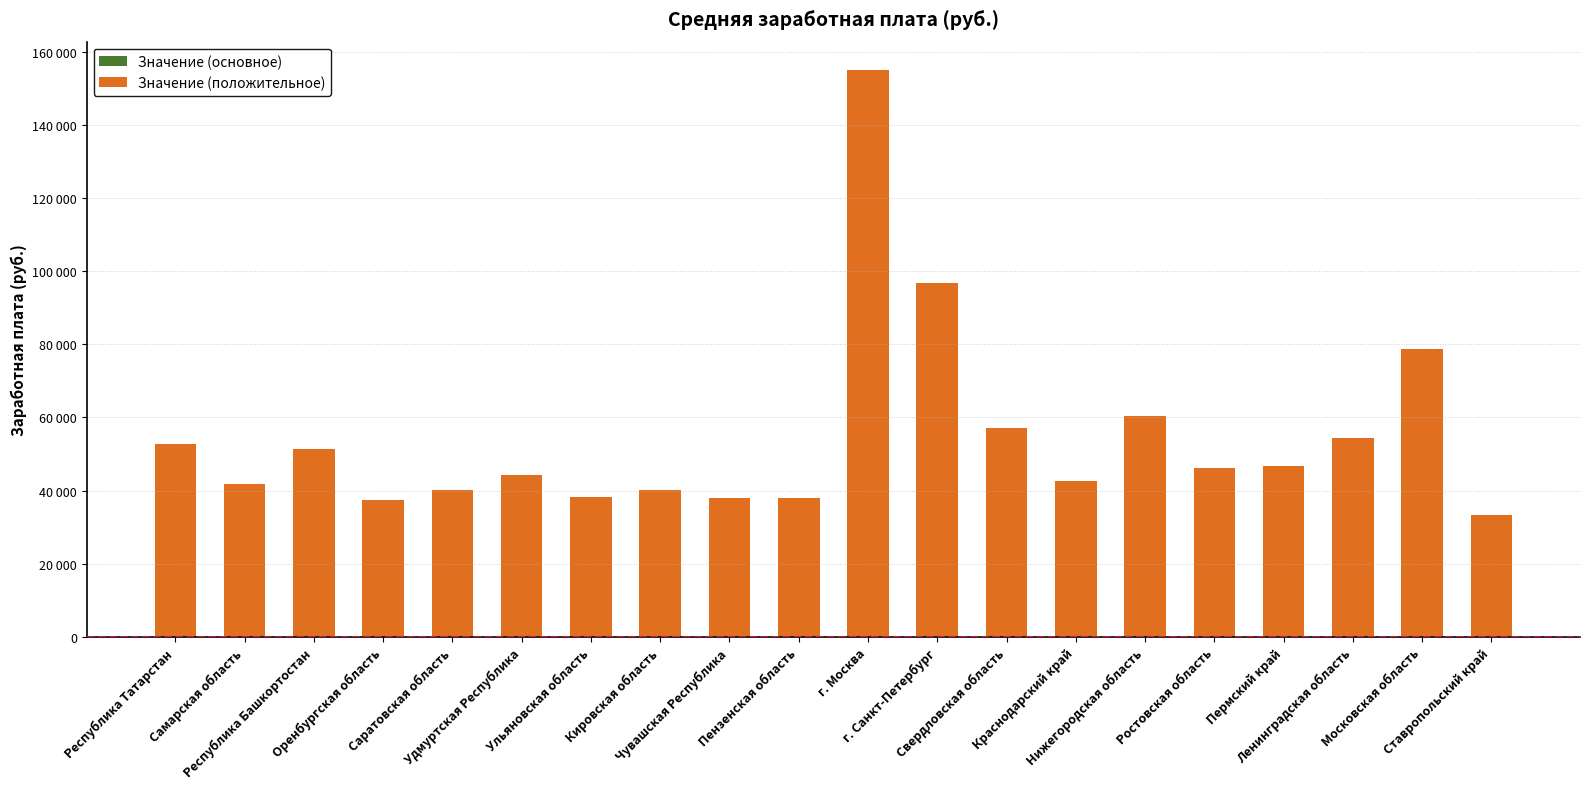

Reading left to right, transcribe all the data shown in this chart.

Значение (основное): 0	0	0	0	0	0	0	0	0	0	0	0	0	0	0	0	0	0	0	0
Значение (положительное): 52816	41748	51474	37529	40093	44218	38170	40242	38021	37992	155033	96855	57225	42732	60522	46278	46724	54305	78789	33315